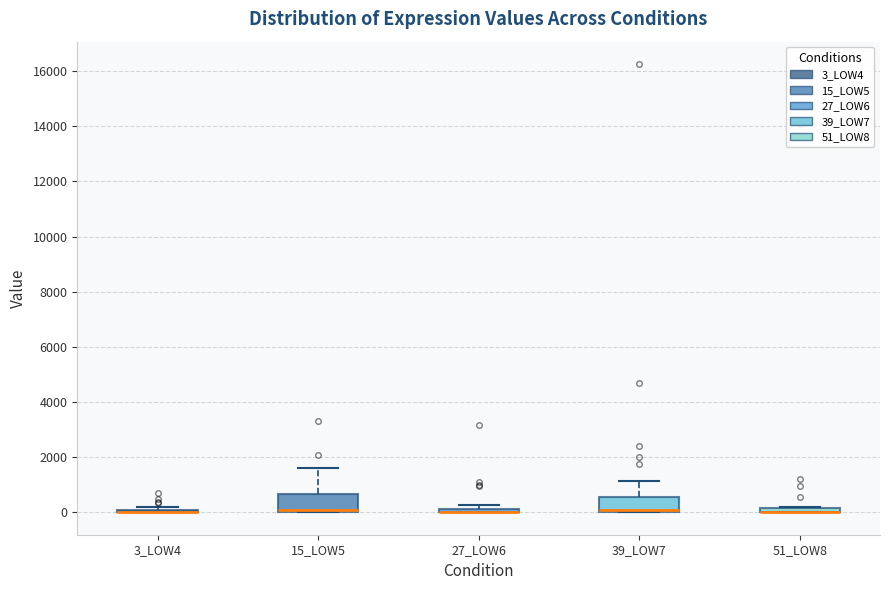

Where is the lower edge of the box for 15_LOW5 on the y-axis? The values are not printed on the chart, so give them approximately, as read against the axis.

0